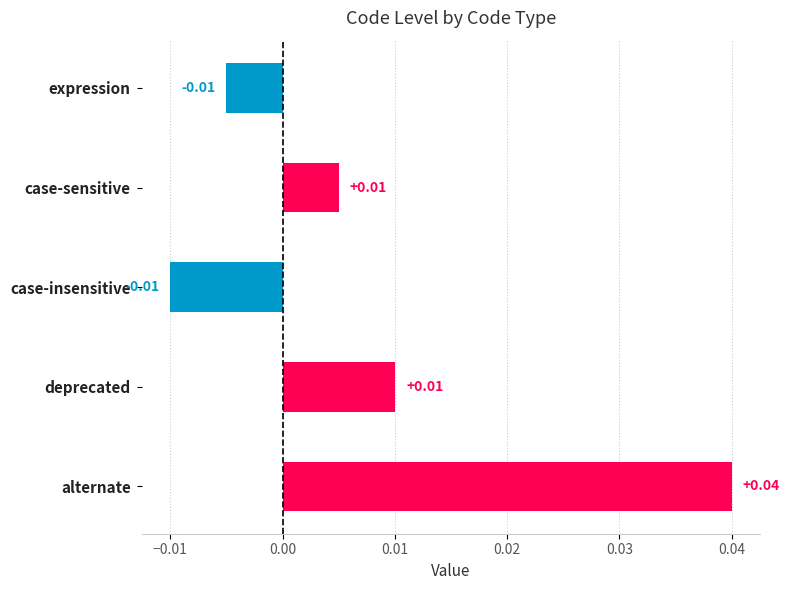

Which label corresponds to the largest value in the chart?

alternate